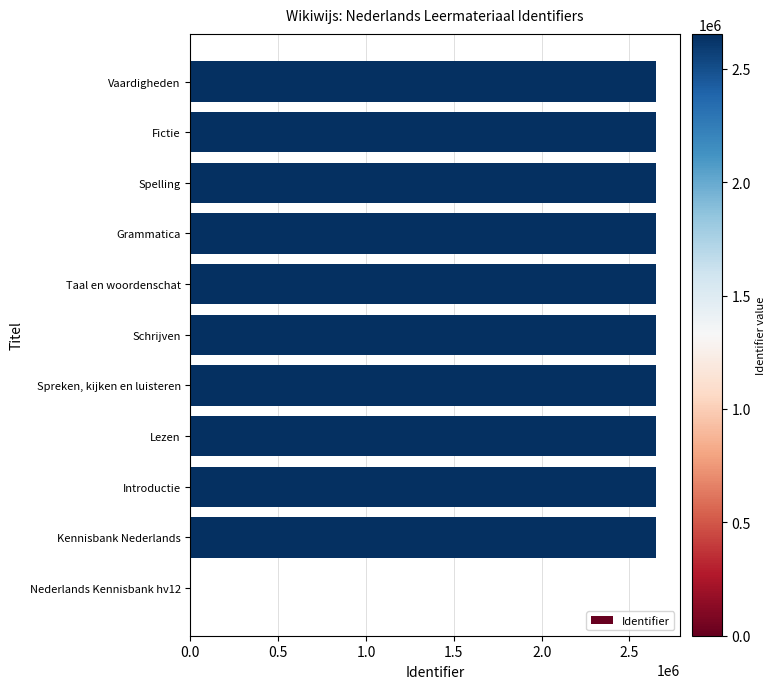

The value at Grammatica is 2652701. True or false?

True